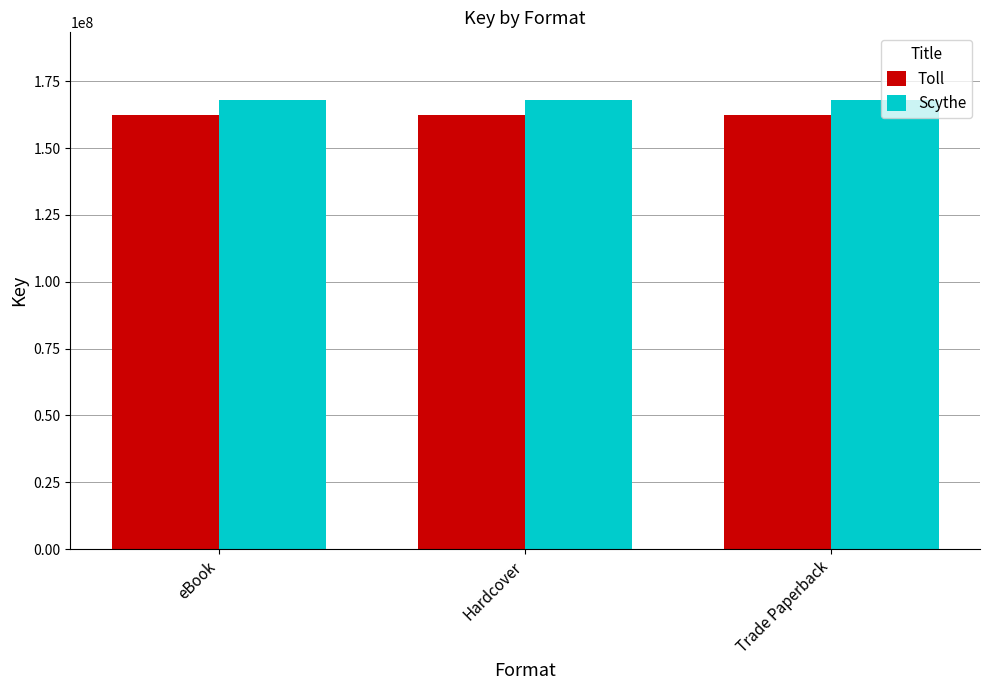

Which series has the largest total across all categories?

Scythe